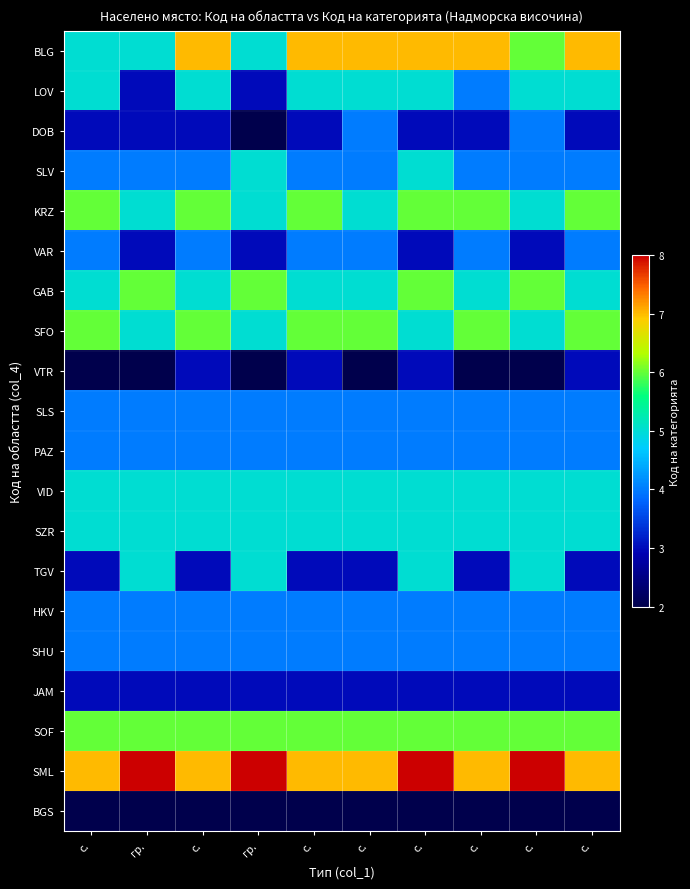

Reading right to left, transcribe all the data shown in this chart.

BLG: с.=7	с.=6	с.=7	с.=7	с.=7	с.=7	гр.=5	с.=7	гр.=5	с.=5
LOV: с.=5	с.=5	с.=4	с.=5	с.=5	с.=5	гр.=3	с.=5	гр.=3	с.=5
DOB: с.=3	с.=4	с.=3	с.=3	с.=4	с.=3	гр.=2	с.=3	гр.=3	с.=3
SLV: с.=4	с.=4	с.=4	с.=5	с.=4	с.=4	гр.=5	с.=4	гр.=4	с.=4
KRZ: с.=6	с.=5	с.=6	с.=6	с.=5	с.=6	гр.=5	с.=6	гр.=5	с.=6
VAR: с.=4	с.=3	с.=4	с.=3	с.=4	с.=4	гр.=3	с.=4	гр.=3	с.=4
GAB: с.=5	с.=6	с.=5	с.=6	с.=5	с.=5	гр.=6	с.=5	гр.=6	с.=5
SFO: с.=6	с.=5	с.=6	с.=5	с.=6	с.=6	гр.=5	с.=6	гр.=5	с.=6
VTR: с.=3	с.=2	с.=2	с.=3	с.=2	с.=3	гр.=2	с.=3	гр.=2	с.=2
SLS: с.=4	с.=4	с.=4	с.=4	с.=4	с.=4	гр.=4	с.=4	гр.=4	с.=4
PAZ: с.=4	с.=4	с.=4	с.=4	с.=4	с.=4	гр.=4	с.=4	гр.=4	с.=4
VID: с.=5	с.=5	с.=5	с.=5	с.=5	с.=5	гр.=5	с.=5	гр.=5	с.=5
SZR: с.=5	с.=5	с.=5	с.=5	с.=5	с.=5	гр.=5	с.=5	гр.=5	с.=5
TGV: с.=3	с.=5	с.=3	с.=5	с.=3	с.=3	гр.=5	с.=3	гр.=5	с.=3
HKV: с.=4	с.=4	с.=4	с.=4	с.=4	с.=4	гр.=4	с.=4	гр.=4	с.=4
SHU: с.=4	с.=4	с.=4	с.=4	с.=4	с.=4	гр.=4	с.=4	гр.=4	с.=4
JAM: с.=3	с.=3	с.=3	с.=3	с.=3	с.=3	гр.=3	с.=3	гр.=3	с.=3
SOF: с.=6	с.=6	с.=6	с.=6	с.=6	с.=6	гр.=6	с.=6	гр.=6	с.=6
SML: с.=7	с.=8	с.=7	с.=8	с.=7	с.=7	гр.=8	с.=7	гр.=8	с.=7
BGS: с.=2	с.=2	с.=2	с.=2	с.=2	с.=2	гр.=2	с.=2	гр.=2	с.=2